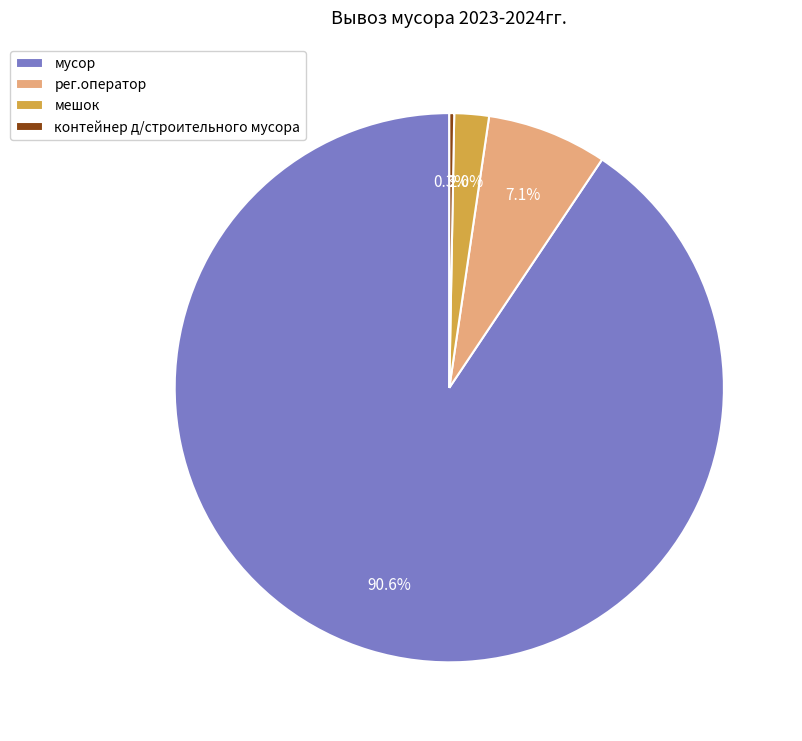

Which slice represents more than half of the pie?

мусор